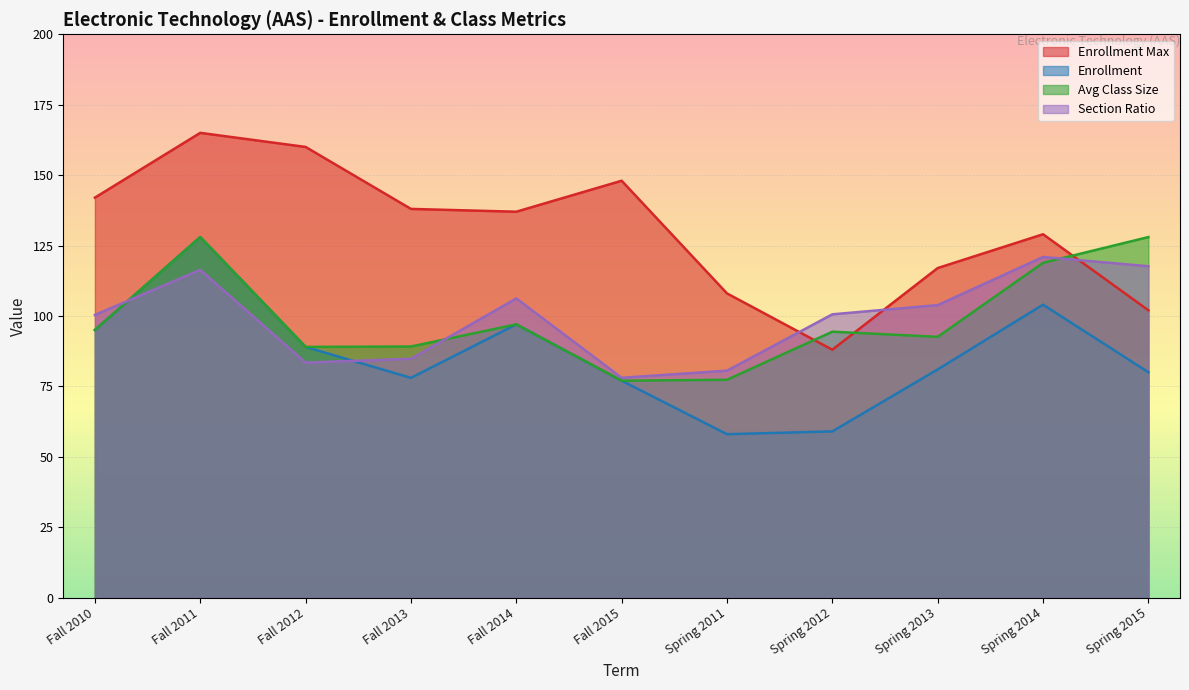

What is the value of the enrollMax point at the 3rd from the left?

160.0